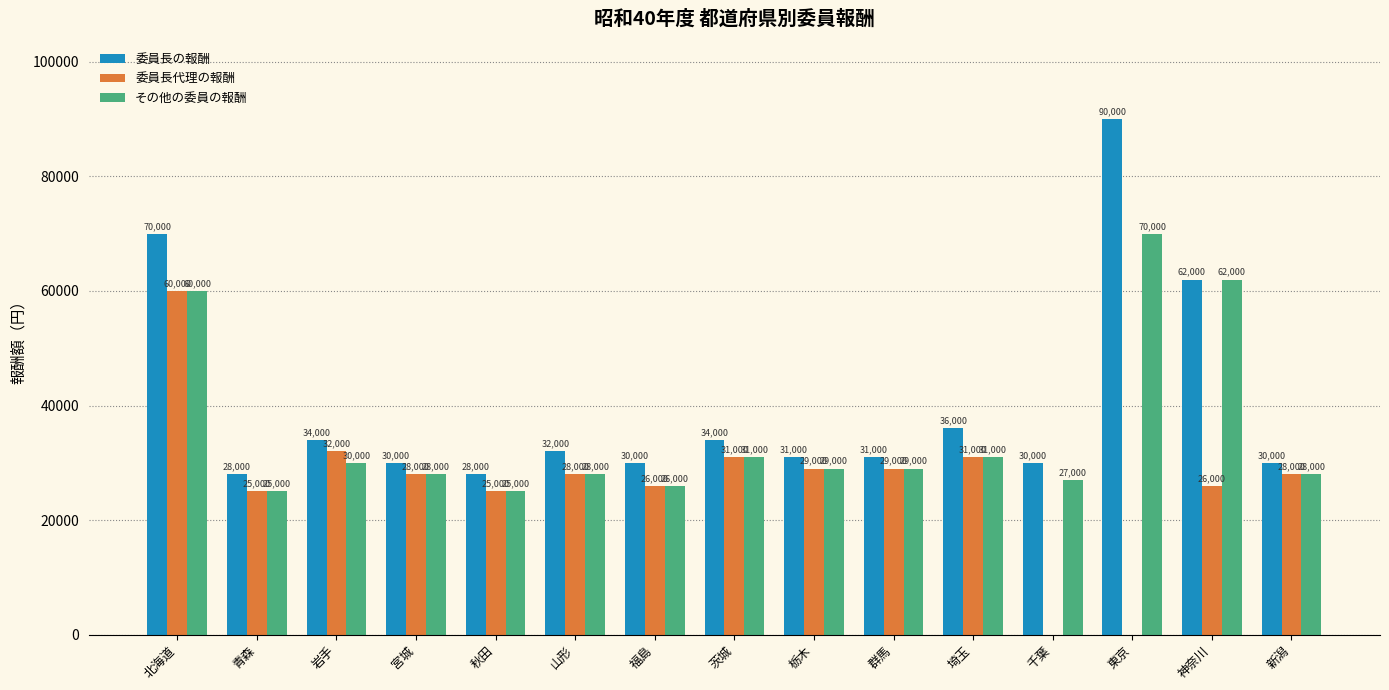

At which label does 委員長代理の報酬 reach its peak?

北海道